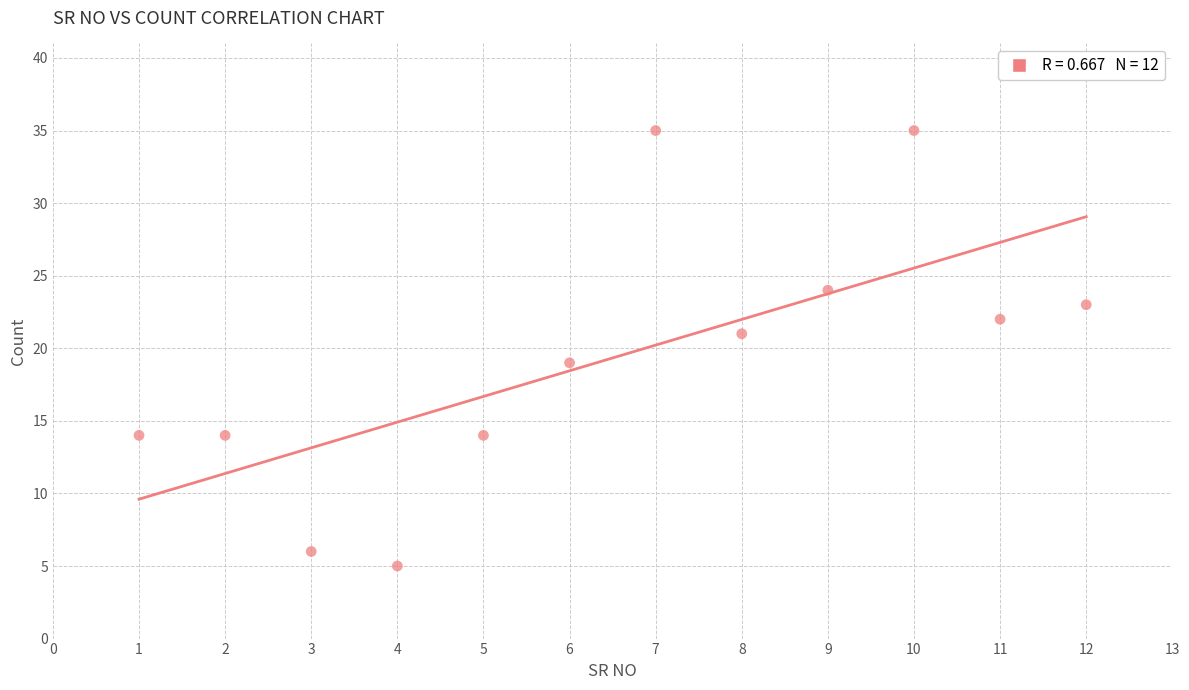

What is the range of Y values (max minus min)?

30